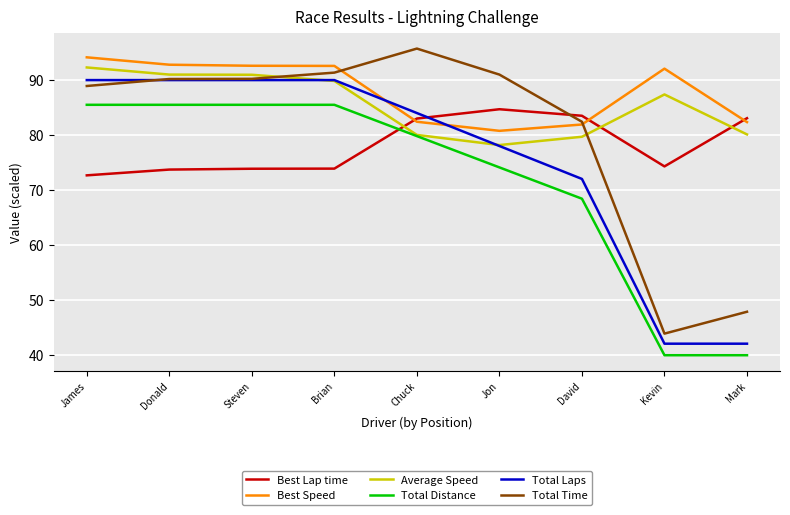

What is the difference between the second highest and minimum values in the Total Laps series?

48.0